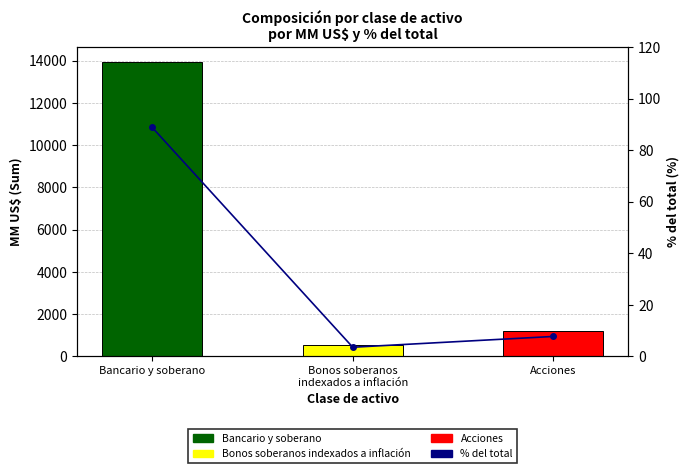

Reading left to right, what are all the values shown in this chart?

MM US$: 13941.3	549.3	1205.7
% del total: 88.8	3.5	7.7